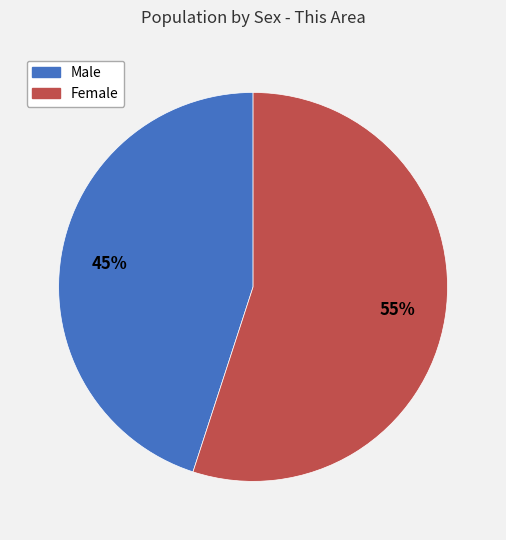

Count the number of slices in the pie.

2